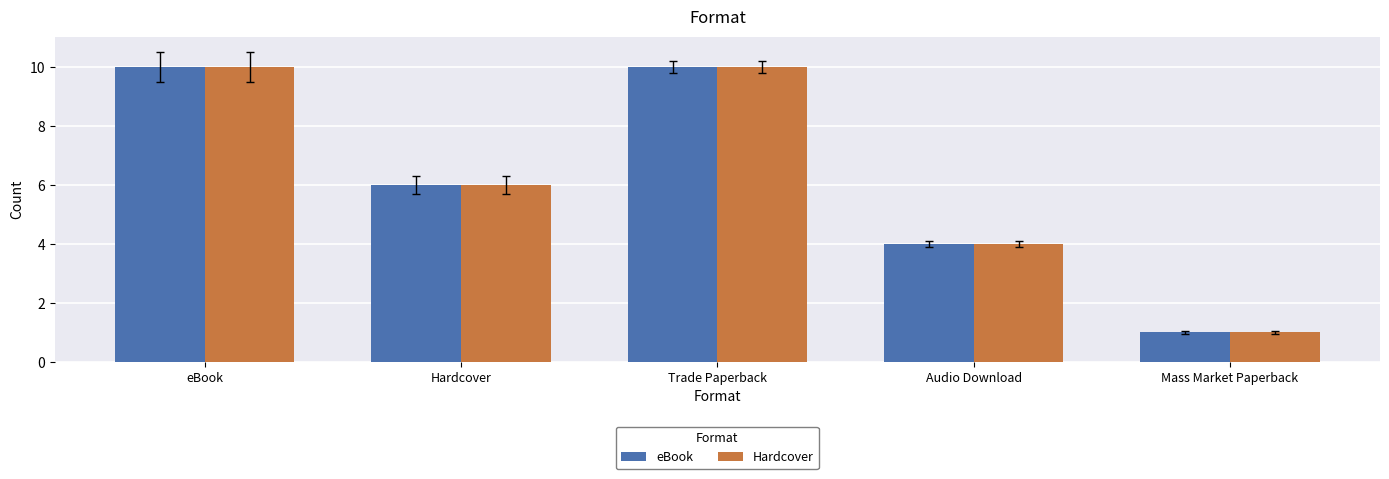

What is the average value of the Hardcover series?

6